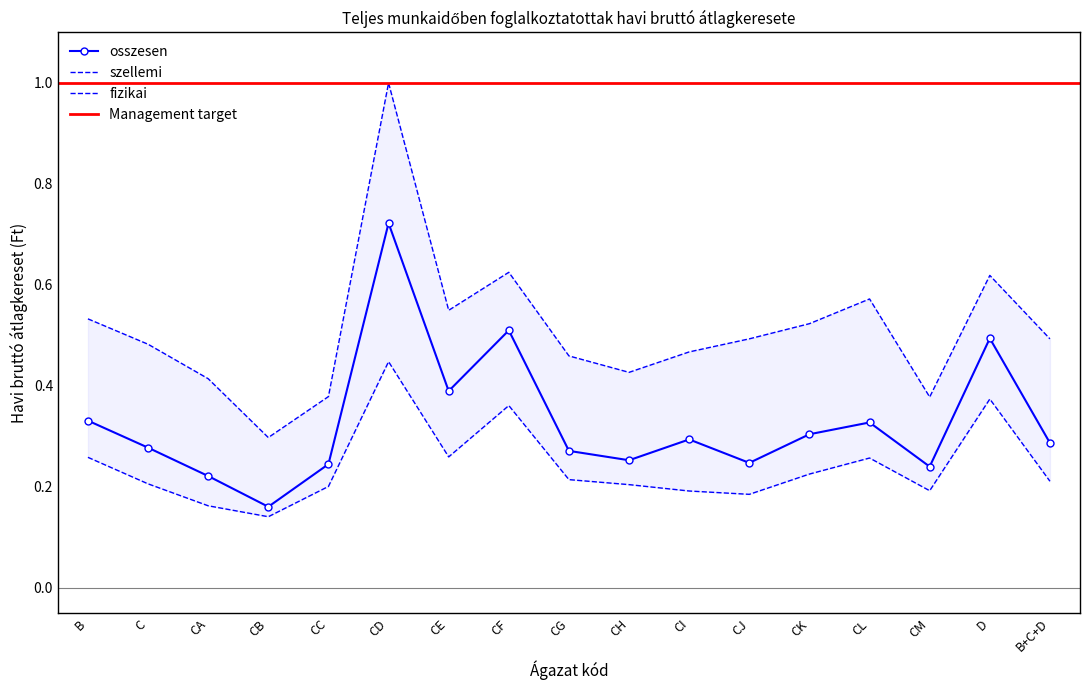

What is the minimum value shown in the chart?

0.1